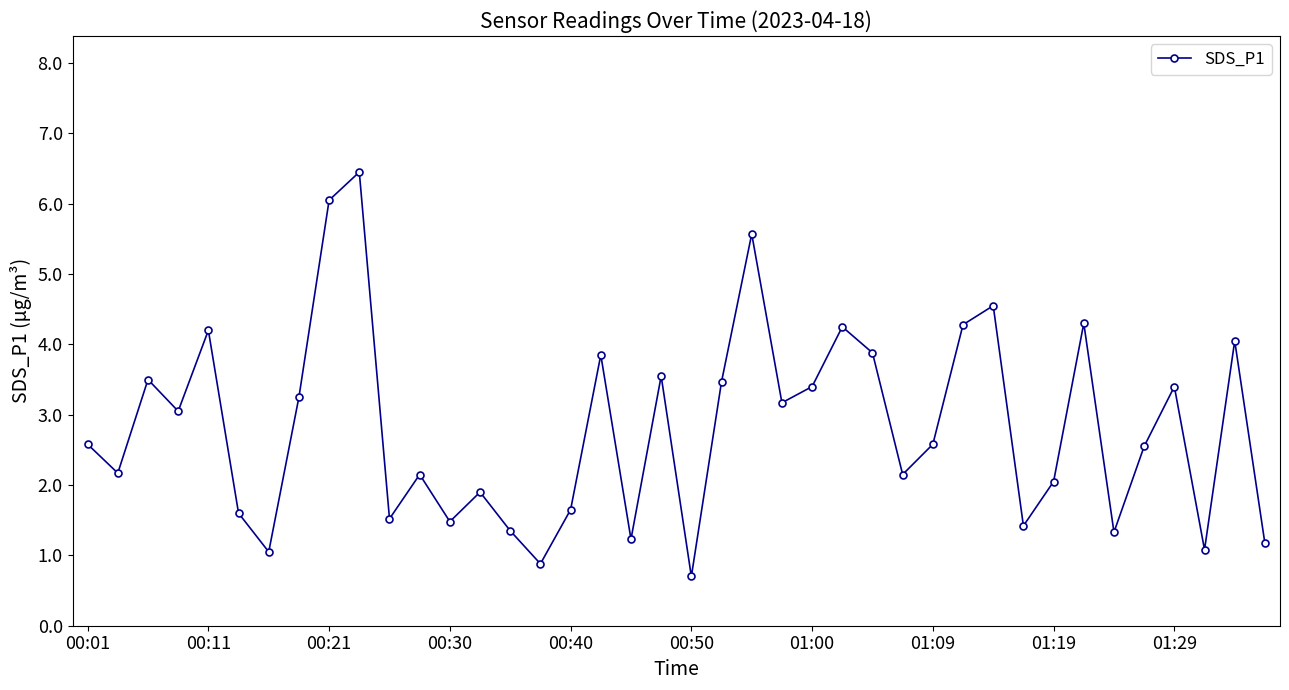

What is the maximum value shown in the chart?

6.5